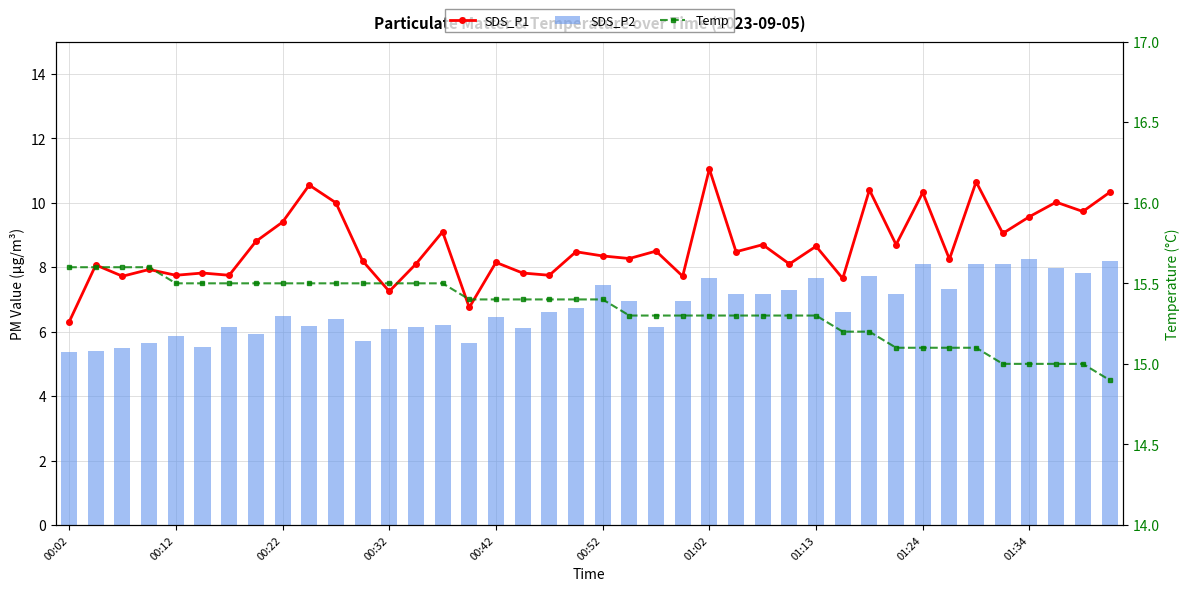

Is the value of Temp at 28 greater than the value of SDS_P2 at 13?

Yes